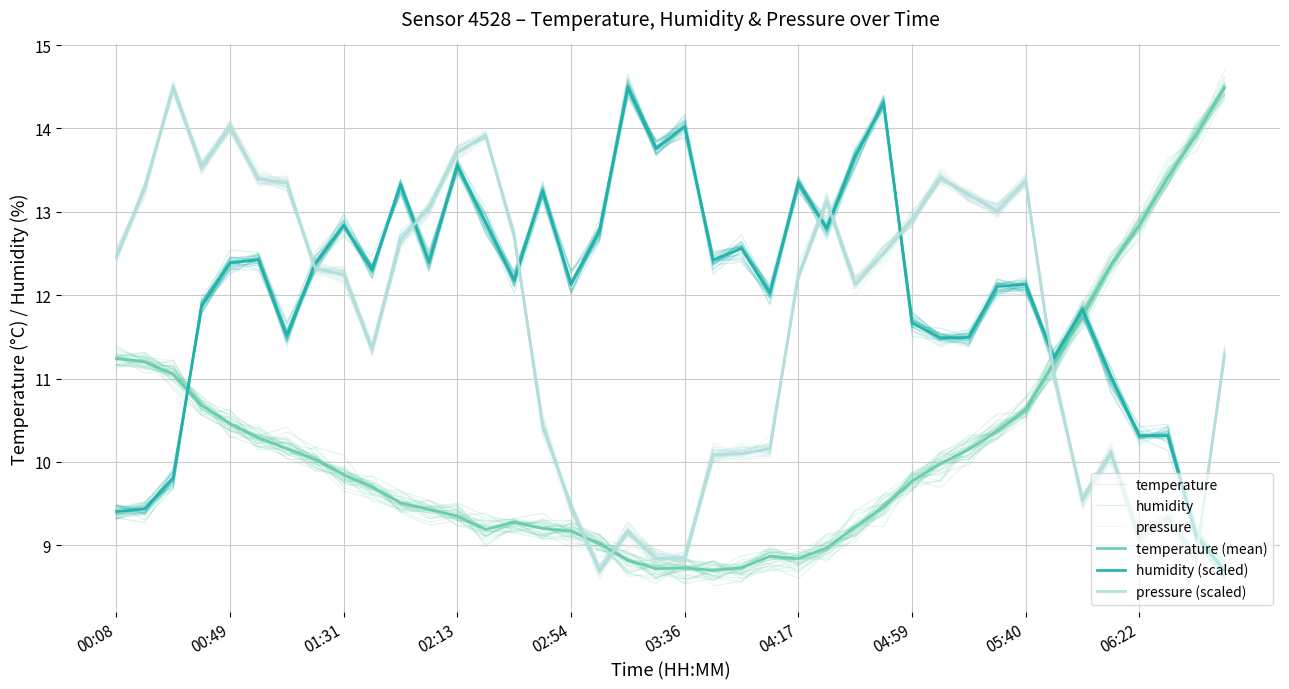

What is the highest value of the pressure series?

14.5